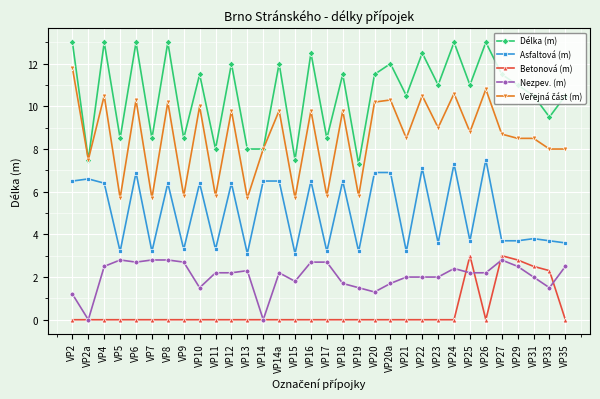

At which label does Asfaltová (m) first exceed 6?

VP2